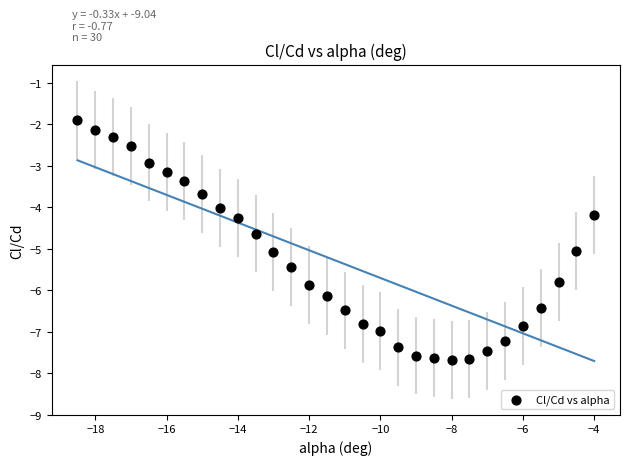

What is the range of X values (max minus min)?

14.5